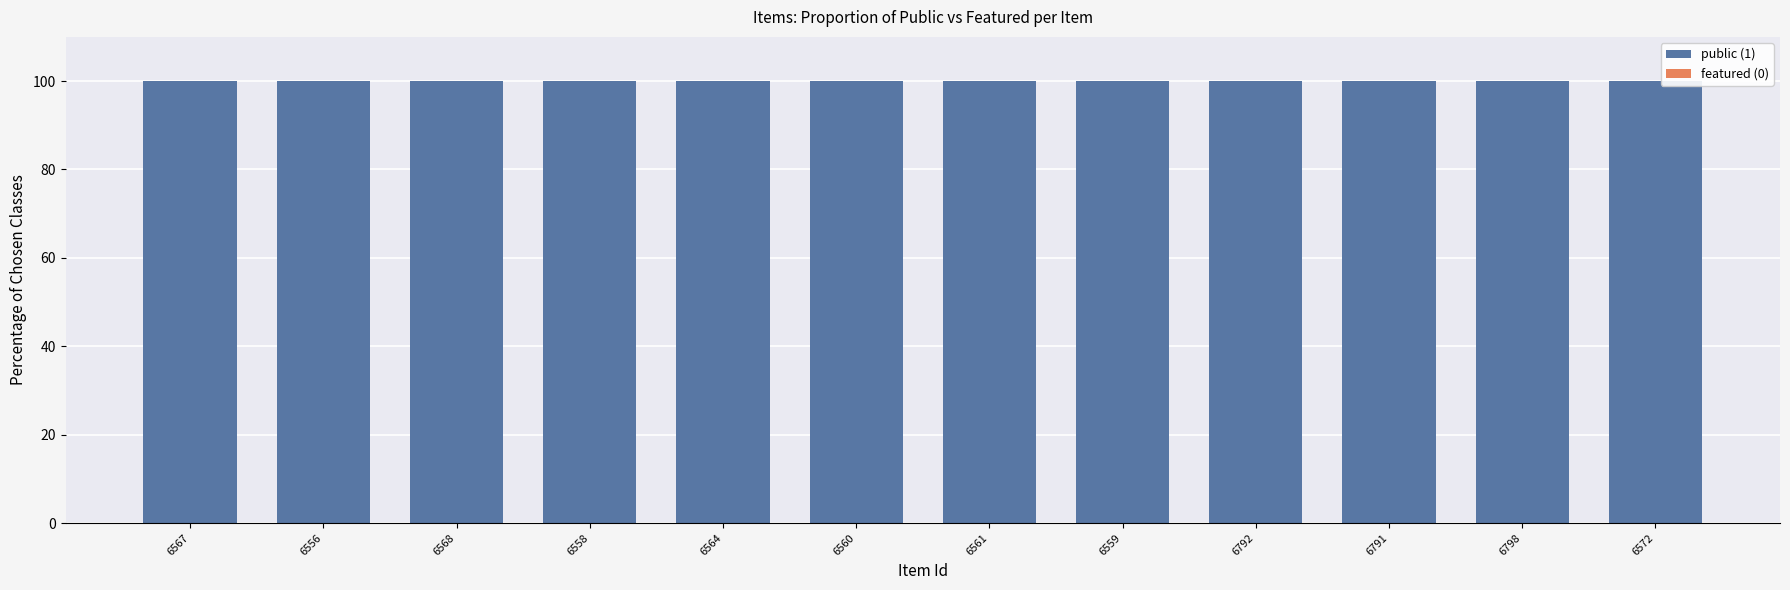

What is the sum of all public (1) values?

1200